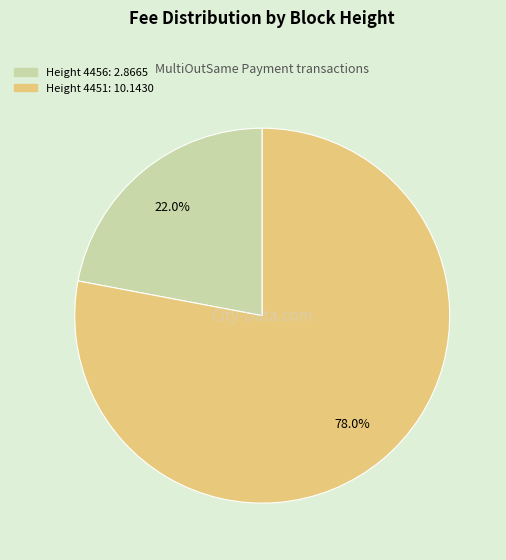

Does any single category account for the majority?

Yes